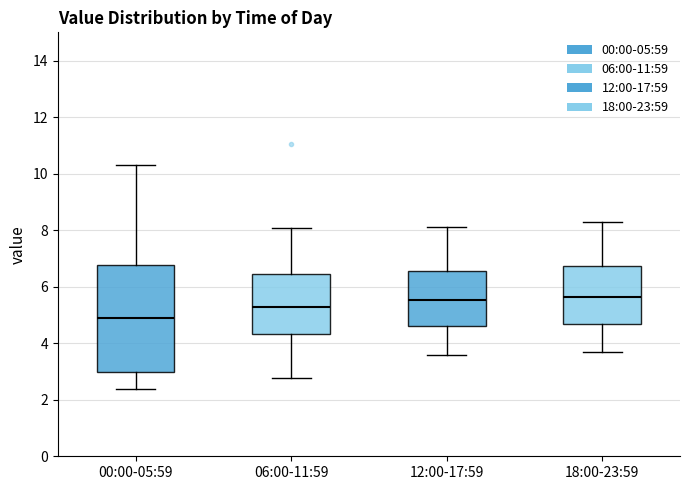

Where does the lower whisker of the box for 18:00-23:59 end on the y-axis? The values are not printed on the chart, so give them approximately, as read against the axis.

3.8